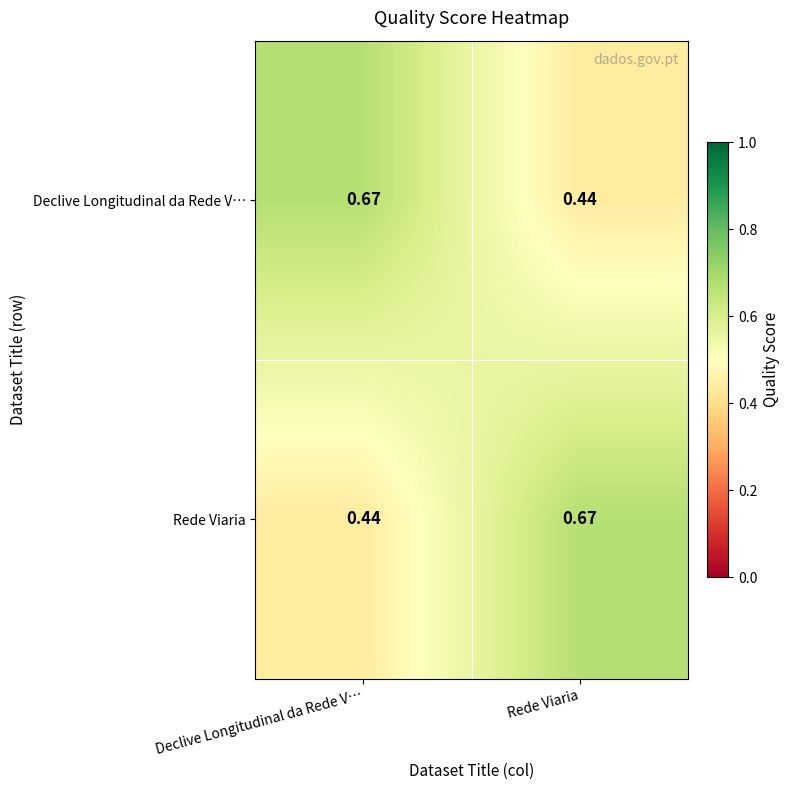

At which label is Rede Viaria closest to 0?

Declive Longitudinal da Rede V…